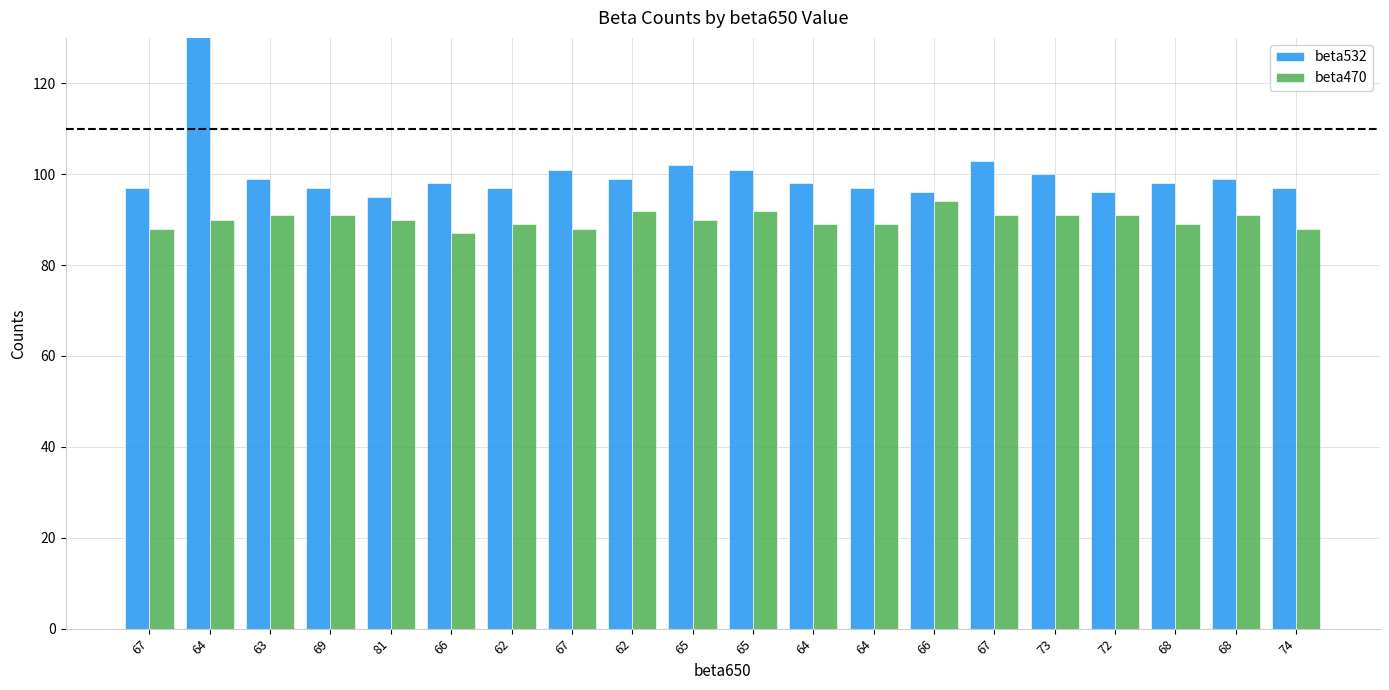

What is the label of the 6th bar from the right?

67